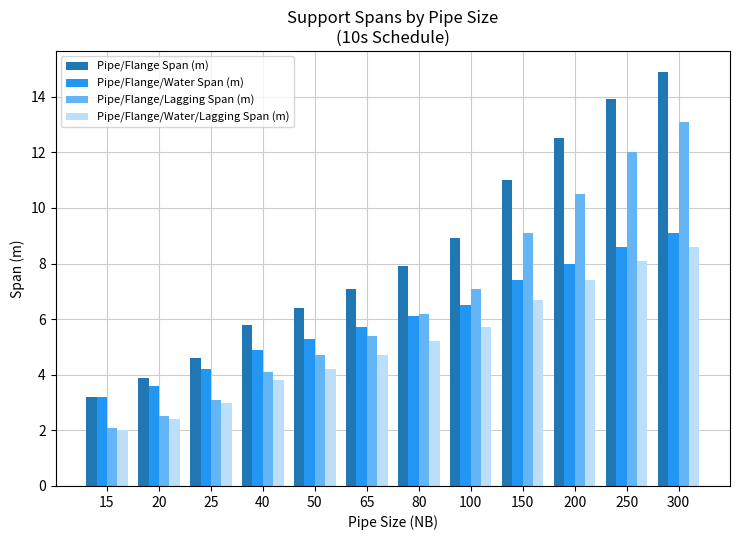

Rank the series at 50 from lowest to highest value.

Pipe/Flange/Water/Lagging Span (m), Pipe/Flange/Lagging Span (m), Pipe/Flange/Water Span (m), Pipe/Flange Span (m)